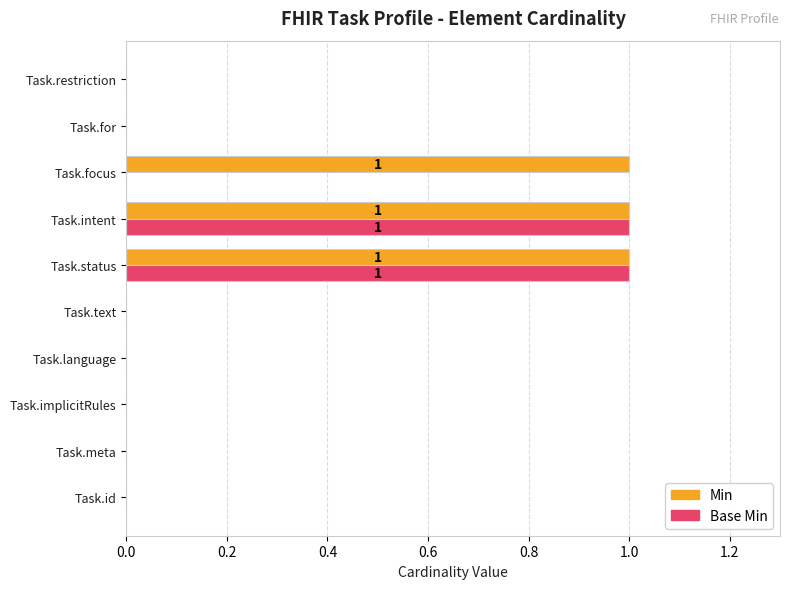

The Base Min series shows 0 at Task.for. True or false?

True